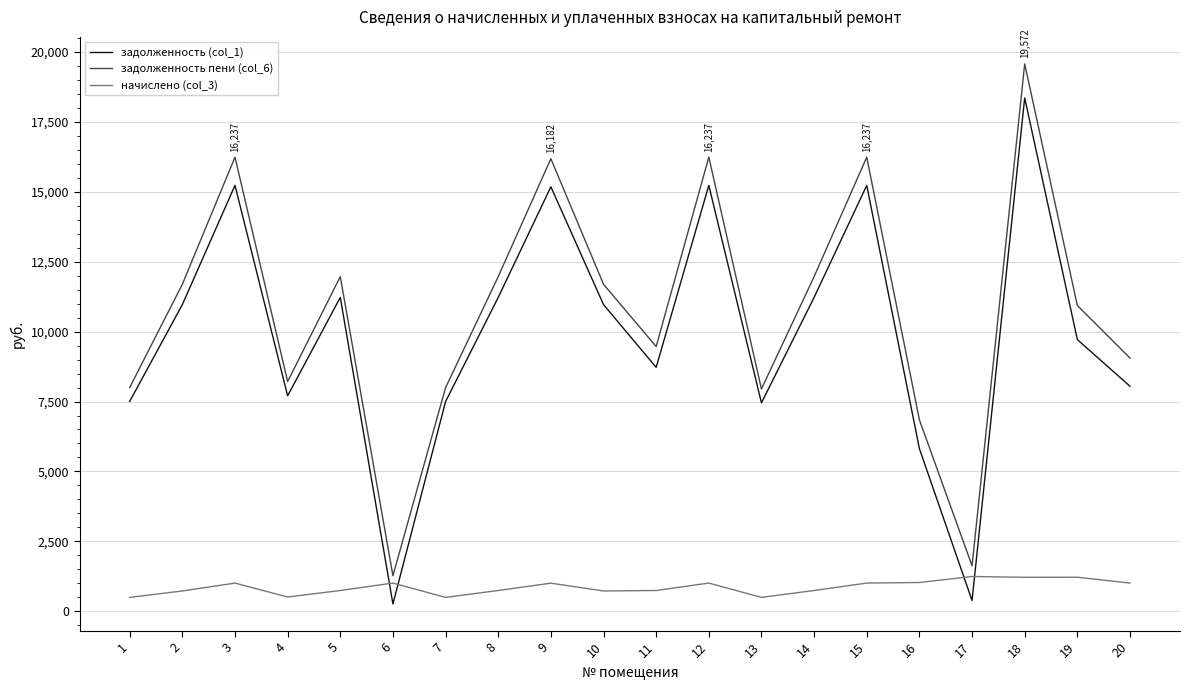

List the series in order of their peak value, highest first.

задолженность пени (col_6), задолженность (col_1), начислено (col_3)